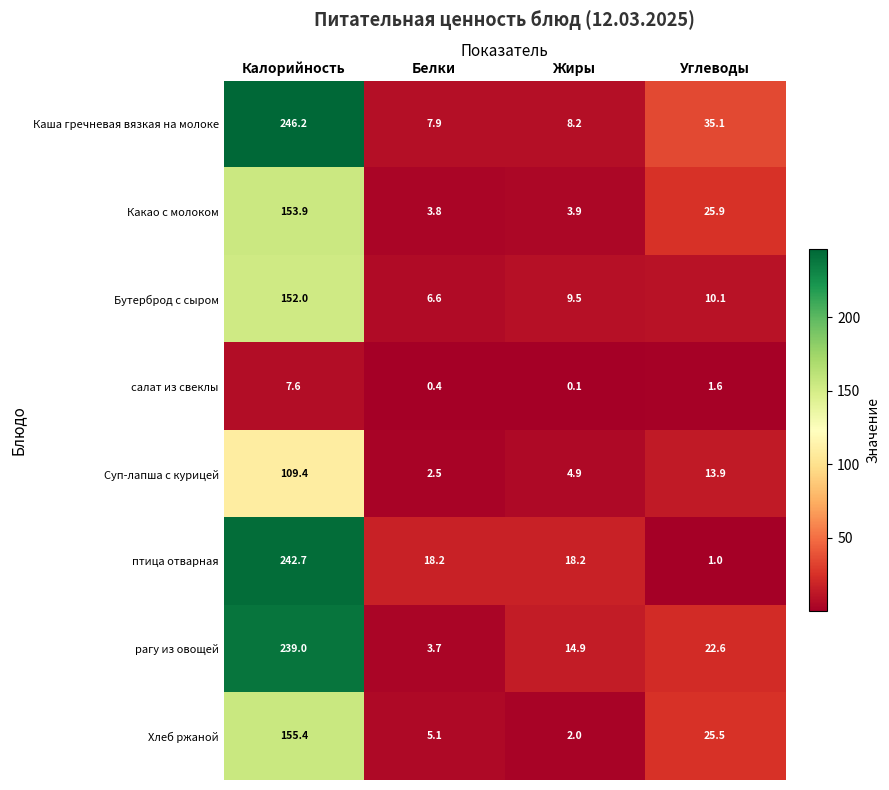

Between Калорийность and Жиры, which series saw the biggest shift?

Каша гречневая вязкая на молоке